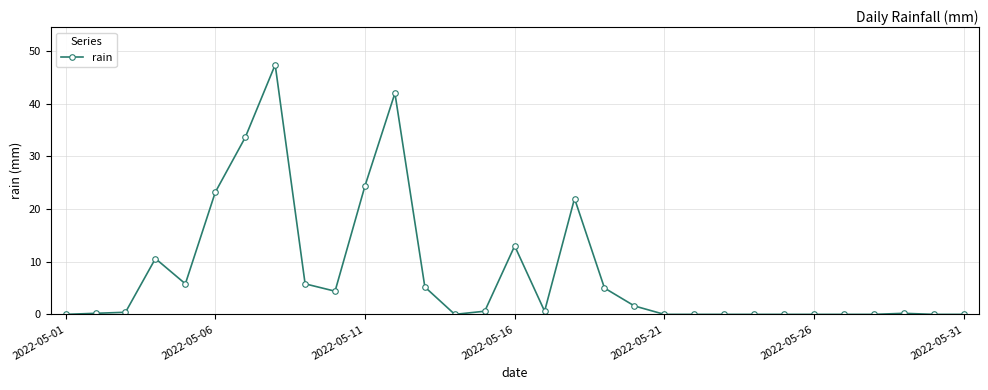

What is the greatest value displayed?

47.4